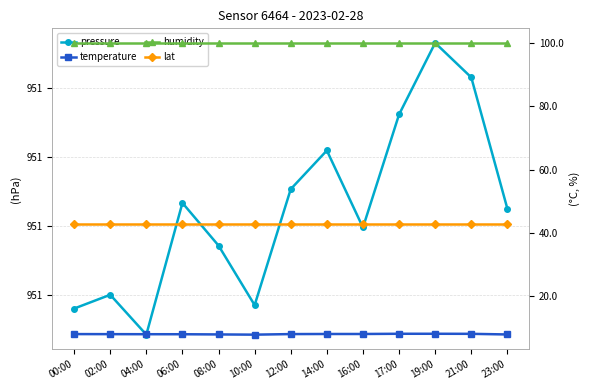

True or false: lat and pressure intersect in this chart.

False